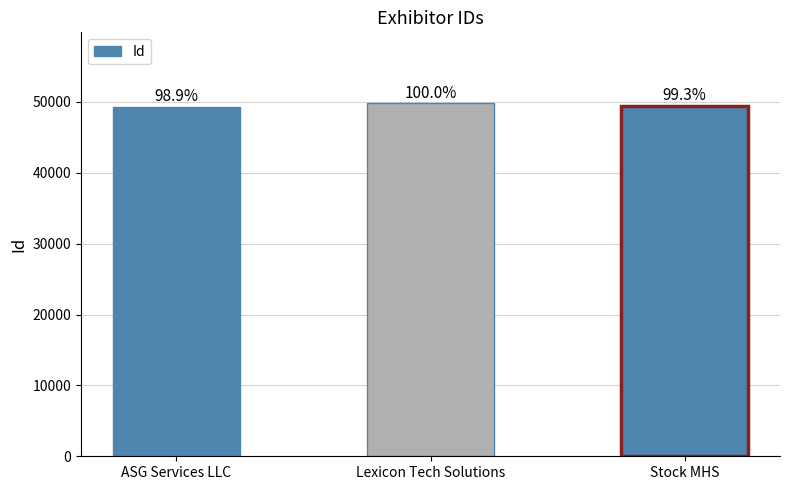

What is the difference between the maximum and second lowest values?

356